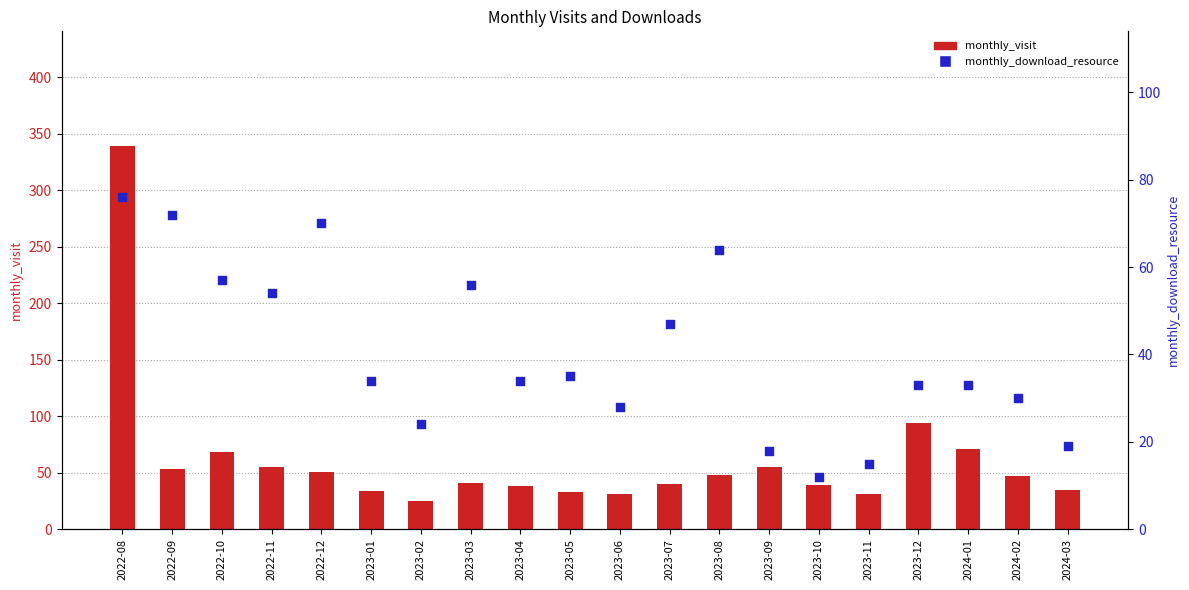

What is the total value across all series at 2024-01?

104